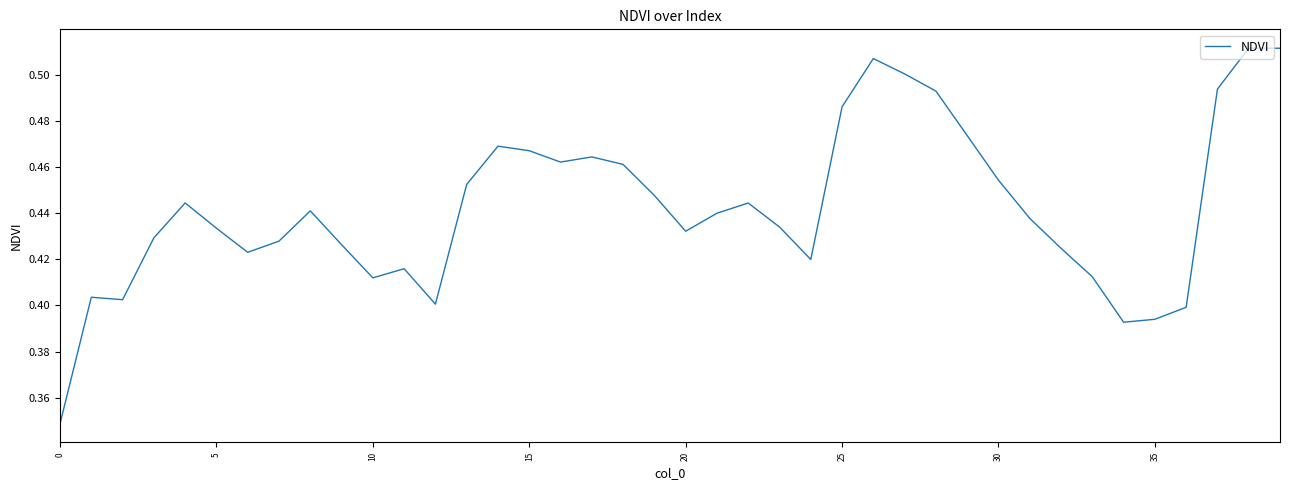

Is this an area chart (filled region under the line)?

No